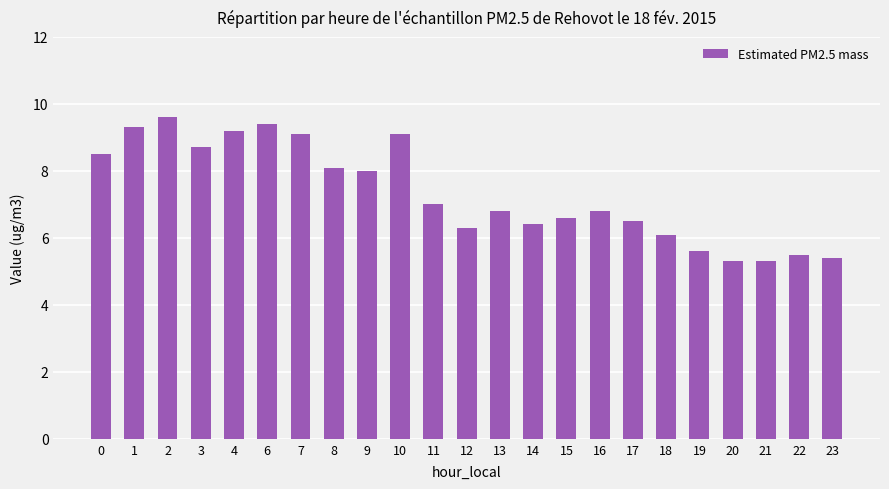

What is the ratio of the value at 13 to the value at 0?

0.8